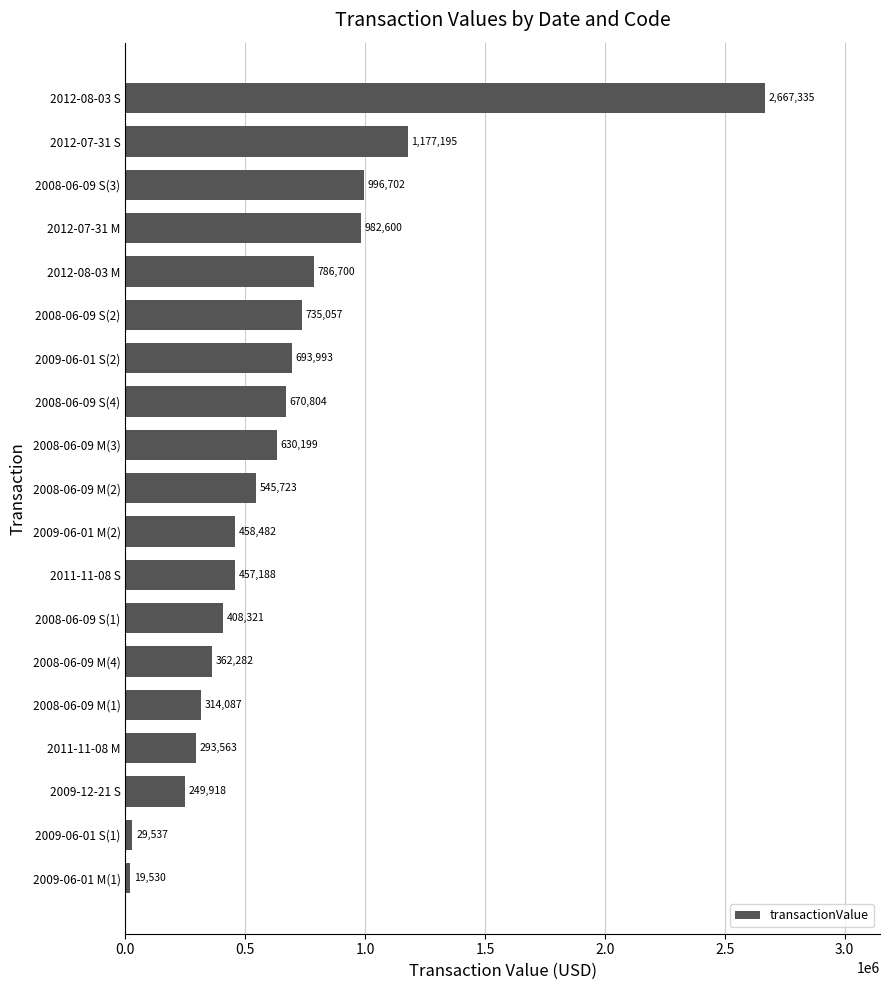

Reading top to bottom, list all the values displayed in this chart.

2667335	1177195	996702	982600	786700	735057	693993	670804	630199	545723	458482	457188	408321	362282	314087	293563	249918	29537	19530